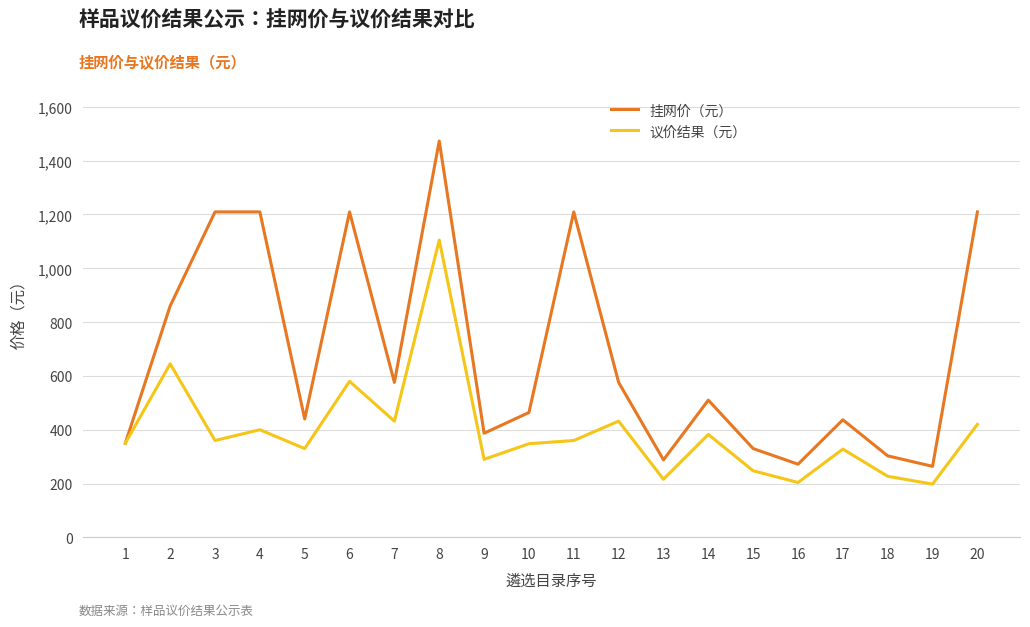

Is the value of 挂网价（元） at 1 greater than the value of 议价结果（元） at 8?

No